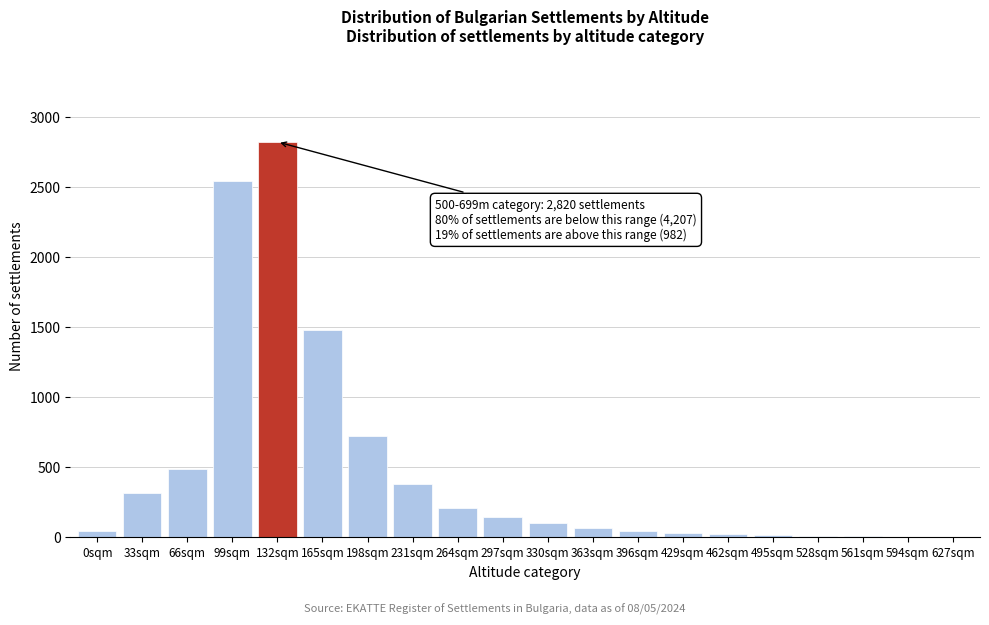

Between 165sqm and 198sqm, which is larger?

165sqm